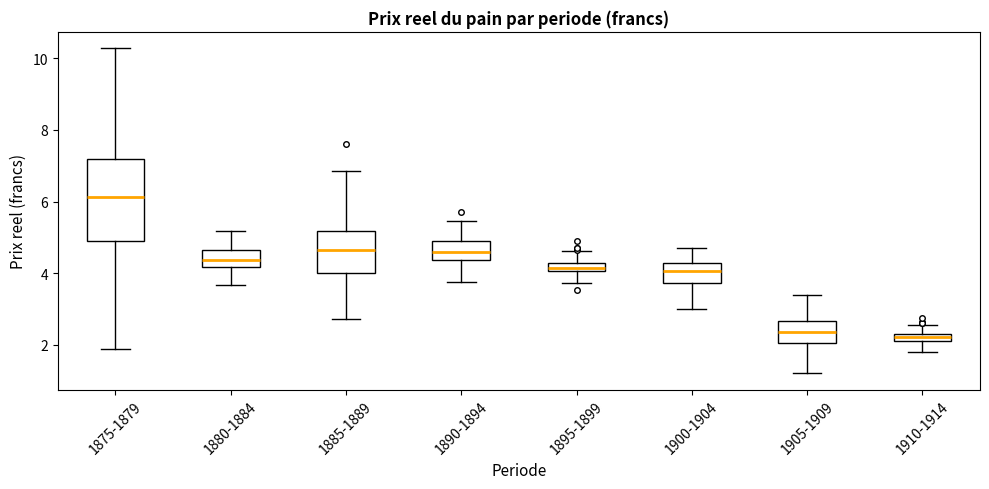

Where does the median line of the box for 1875-1879 sit on the y-axis? The values are not printed on the chart, so give them approximately, as read against the axis.

6.2